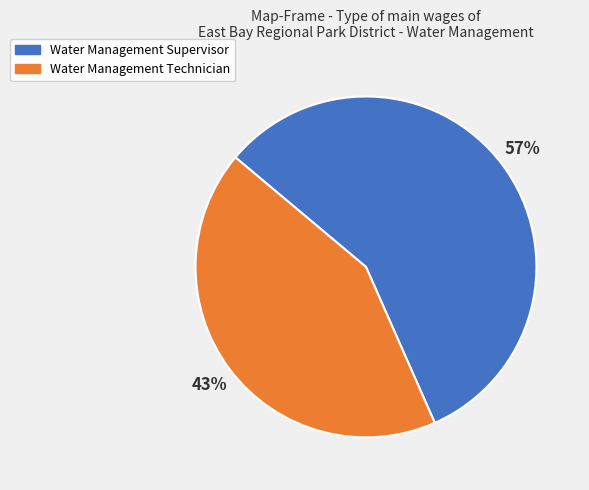

To the nearest percent, what percentage of the pie is Water Management Technician?

43%